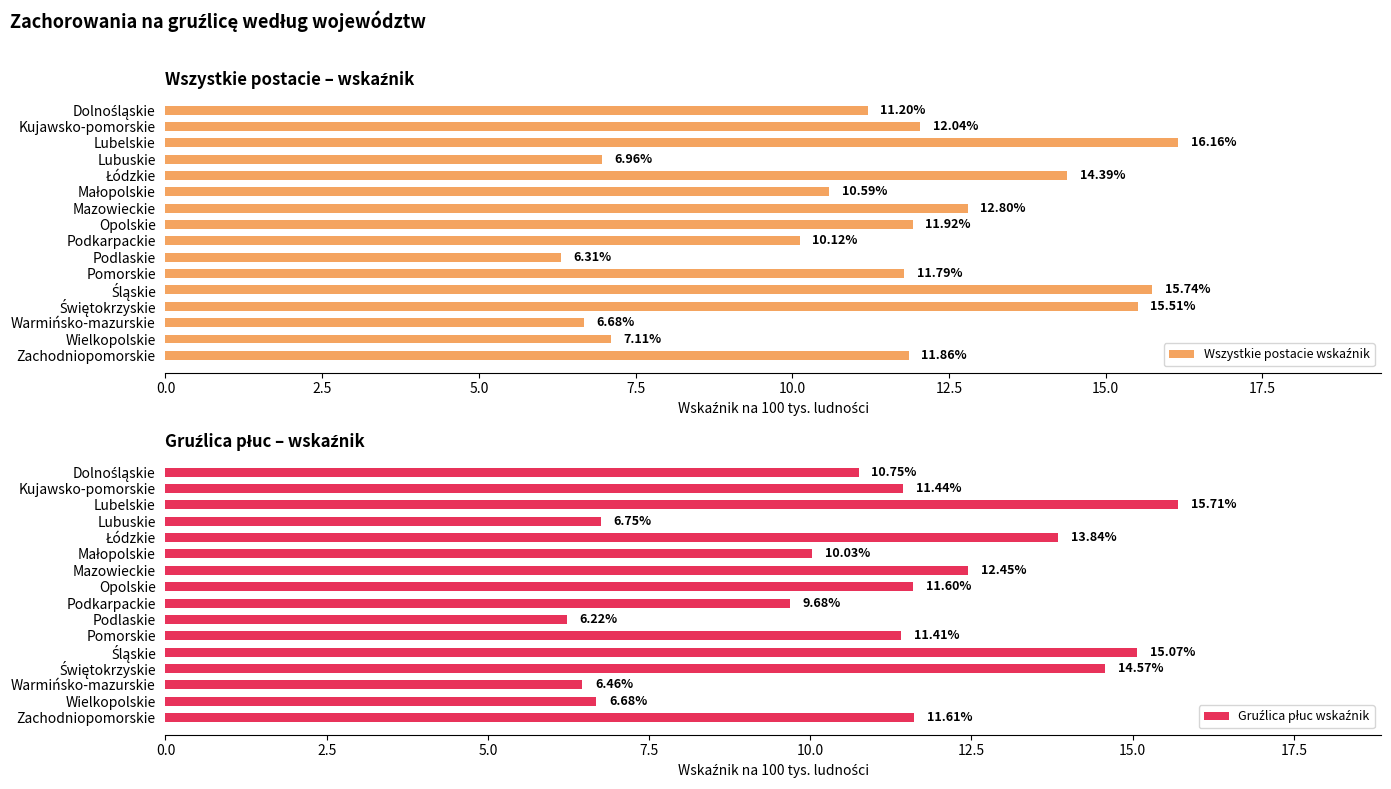

Is it true that Gruźlica płuc wskaźnik equals 6.2 at Podlaskie?

True